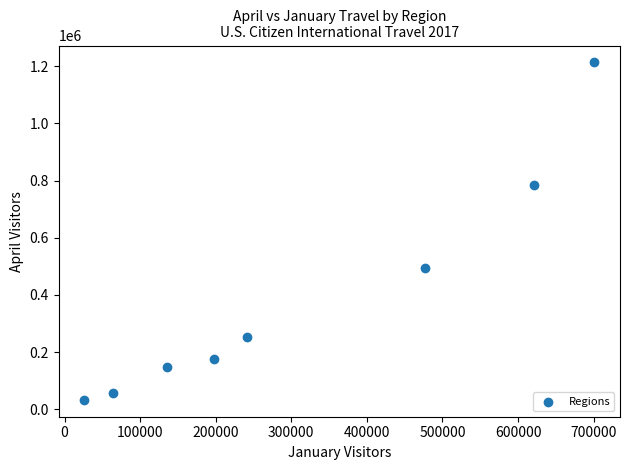

What Y value in the scatter plot is closest to 623085?

495884